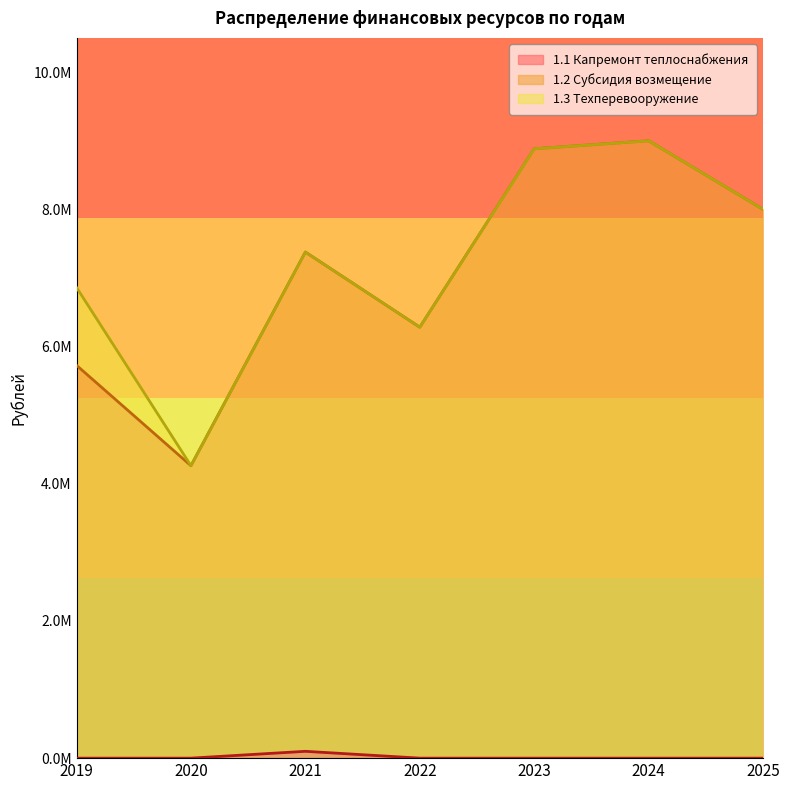

The chart shows a value of 6282323.4 at 2022. True or false?

True